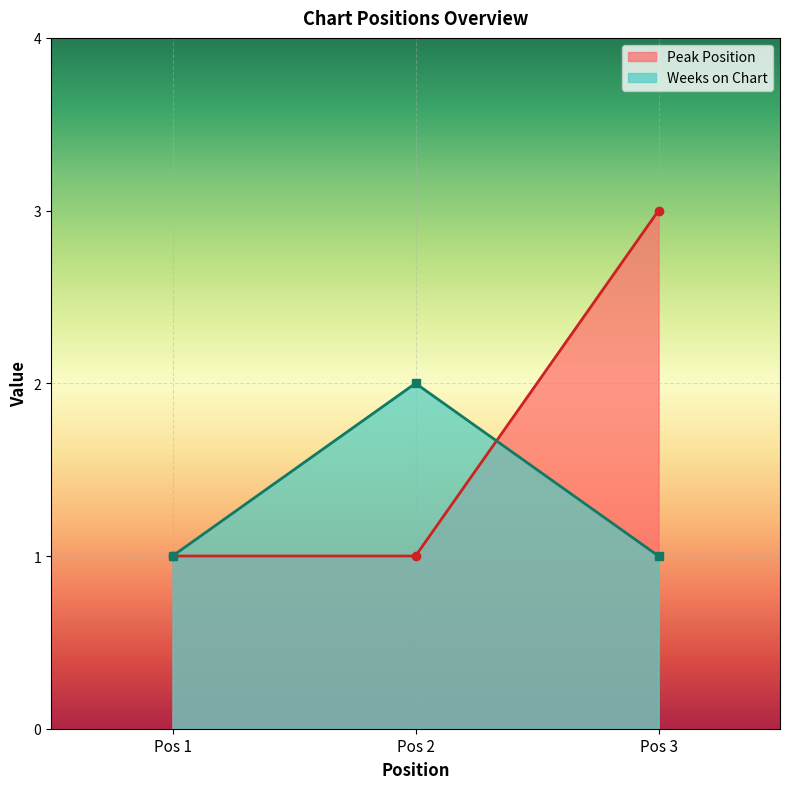

What is the total value across all series at Pos 1?

2